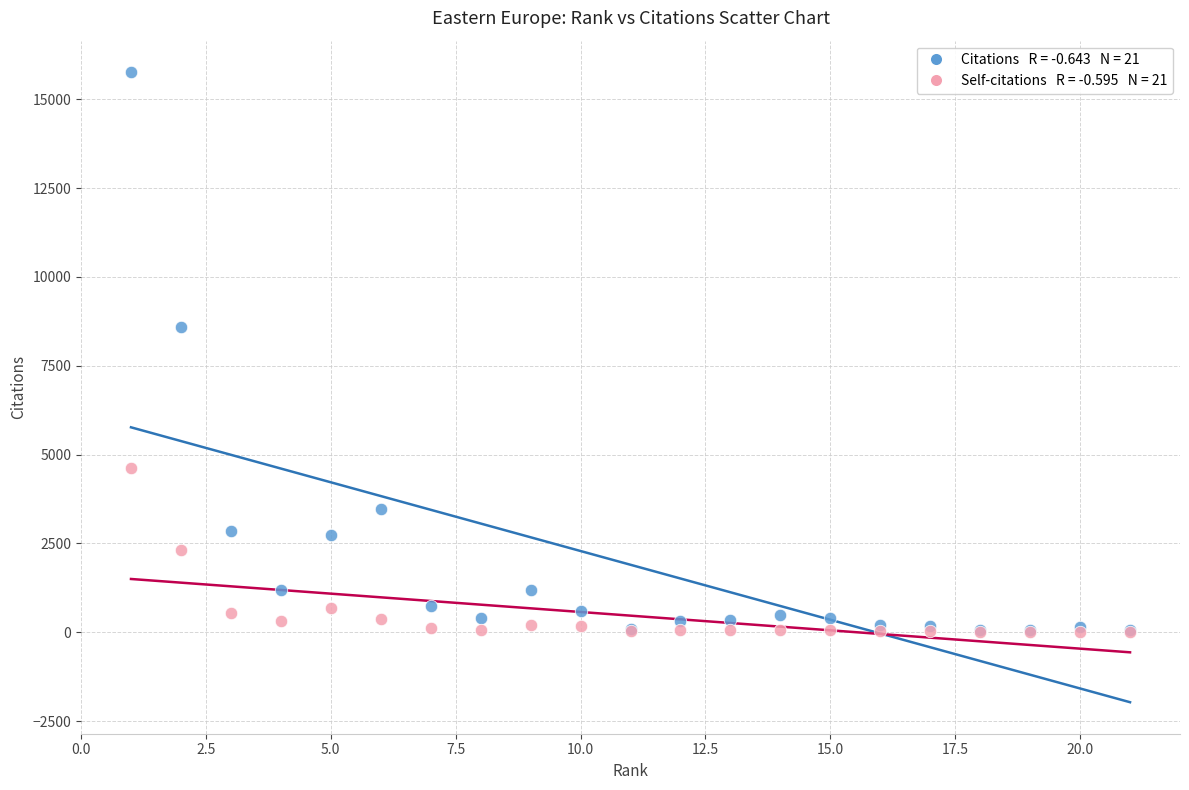

Across all series, what Y value is closest to 7880?

8598